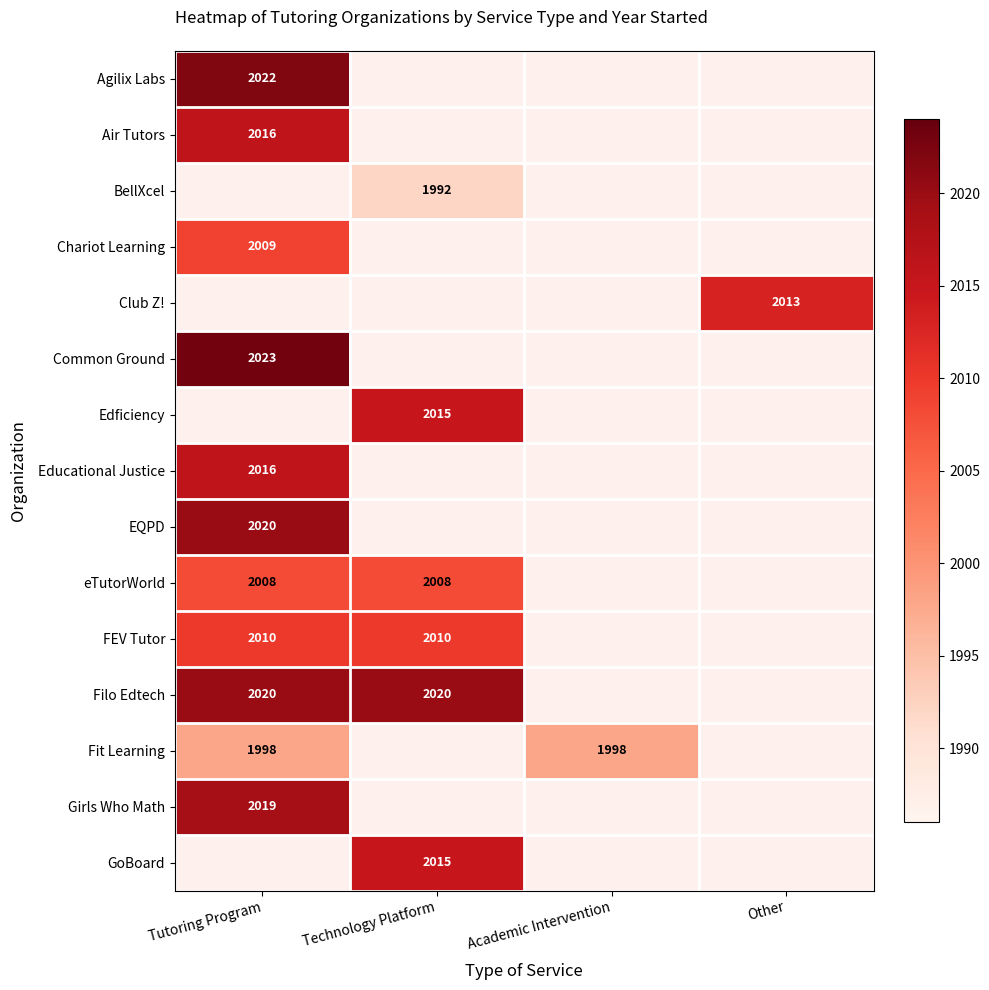

How many data points does each series have?

4